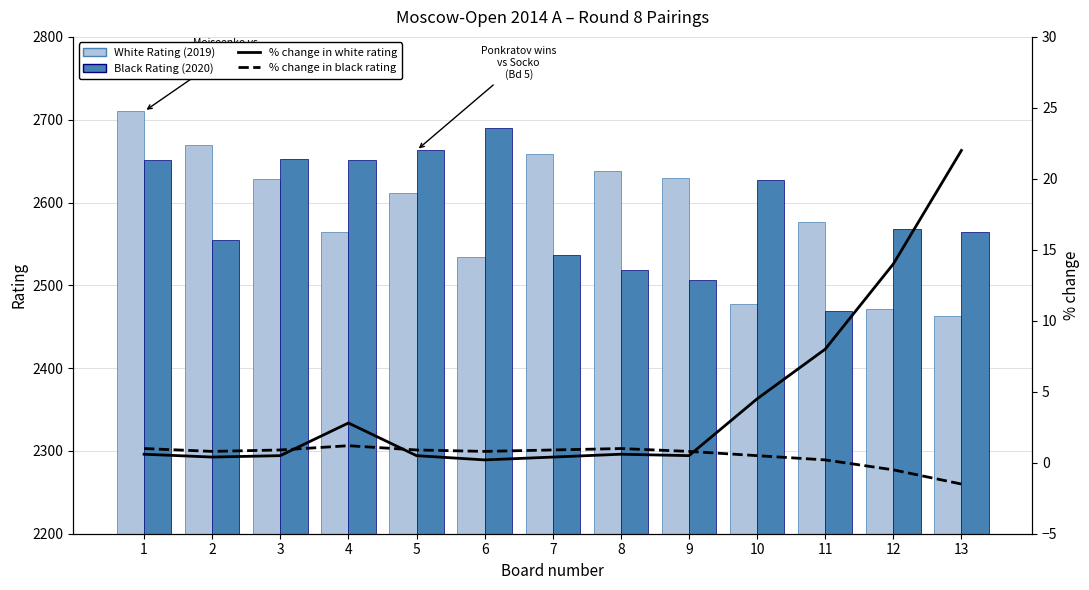

Is the value of % change in avg rating diff (dashed) at 9 greater than the value of White Rating (2019) at 2?

No